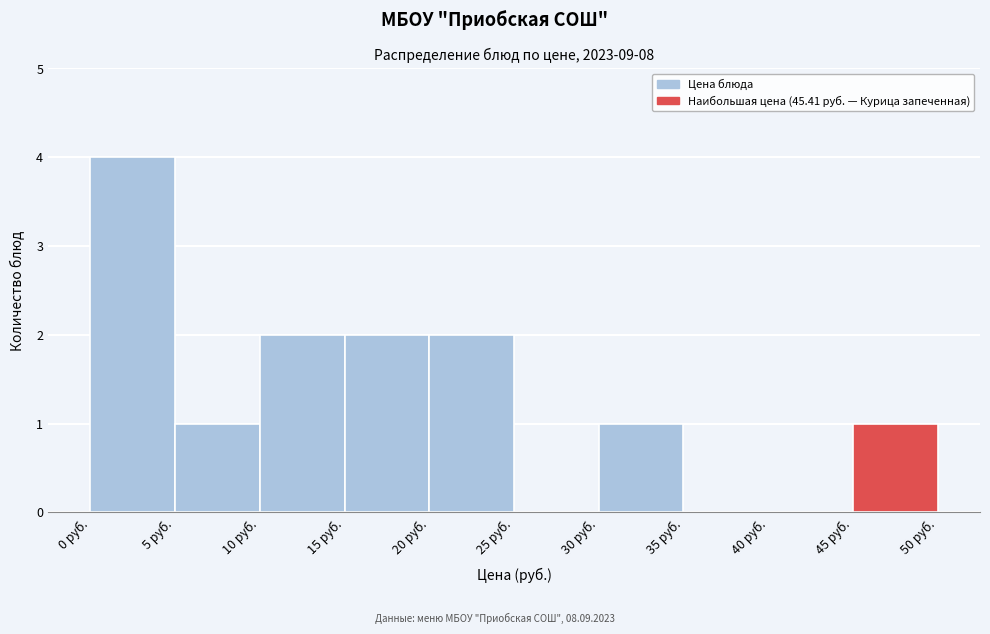

Which range on the x-axis has the tallest bar?

0 to 5